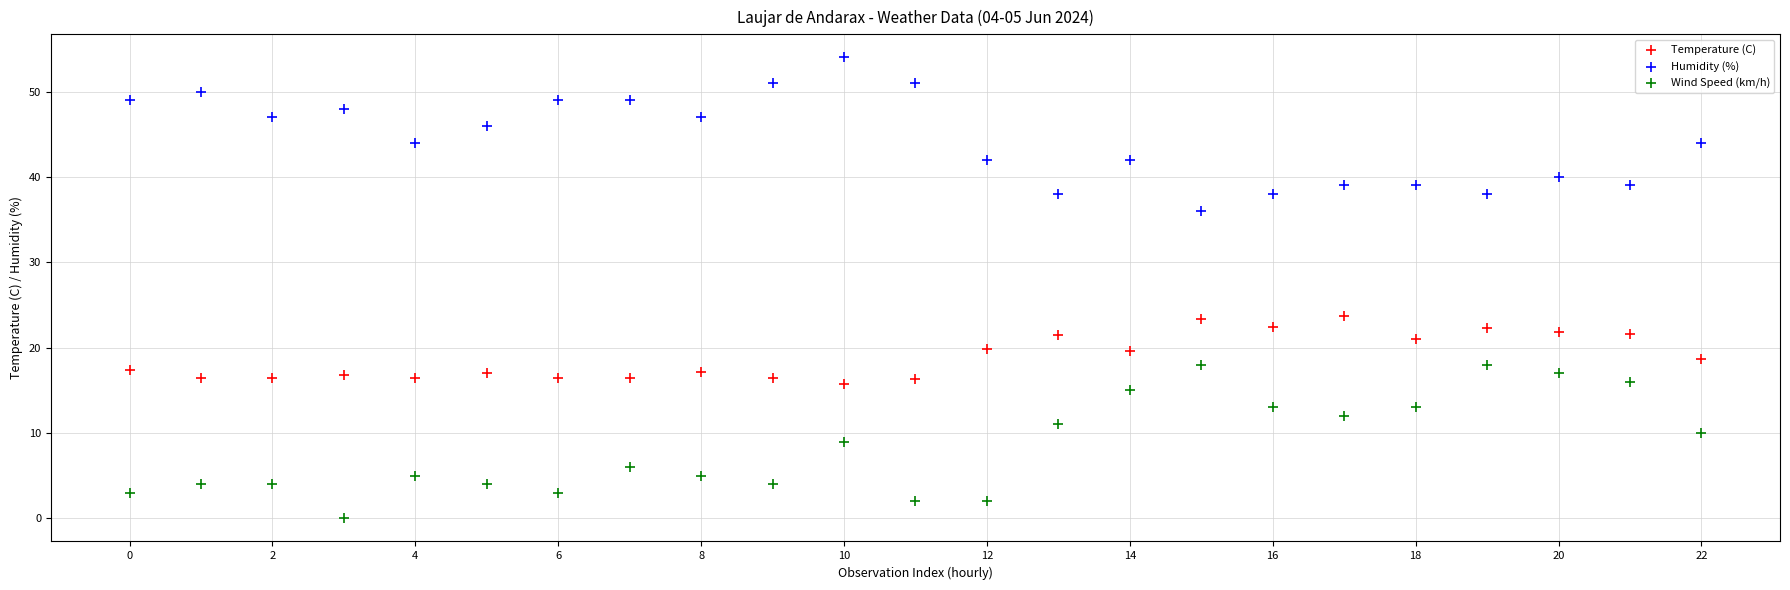

Across all data points, what is the range of Y values (max minus min)?

54.0